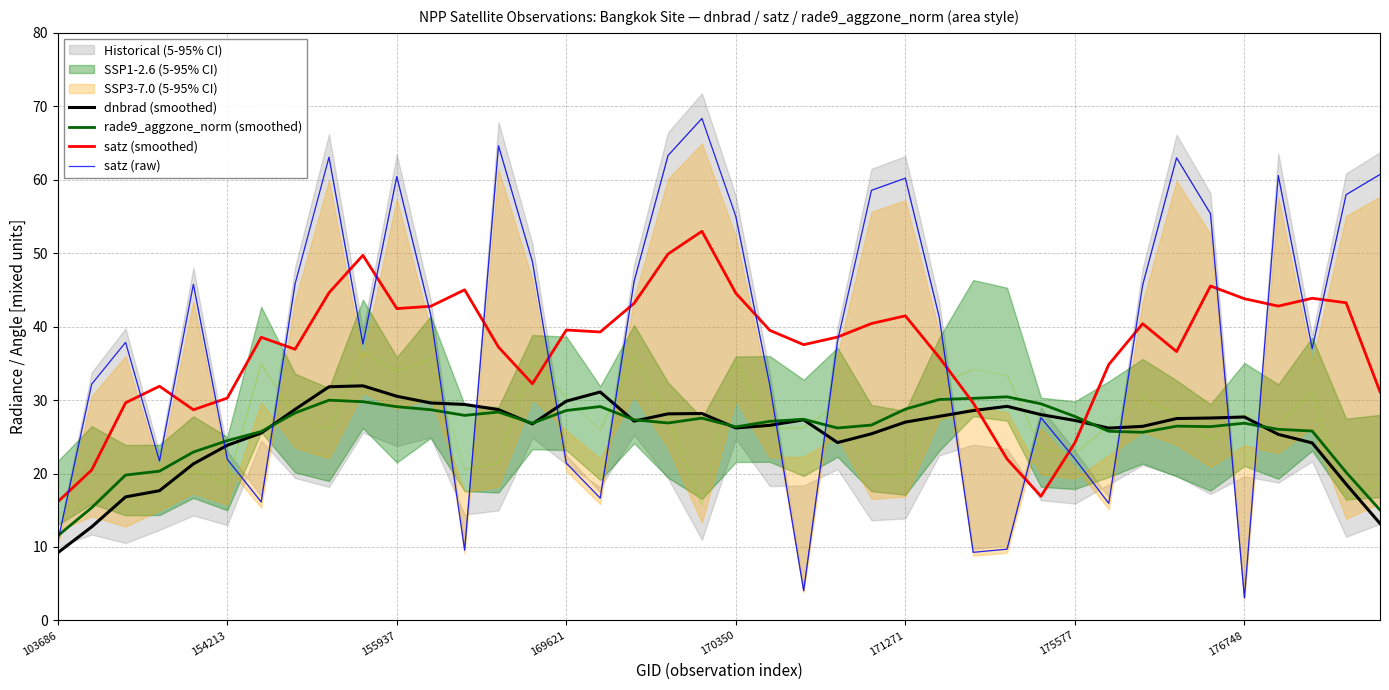

Is it true that rade9_aggzone_norm (smoothed) equals 44.7 at 33?

False